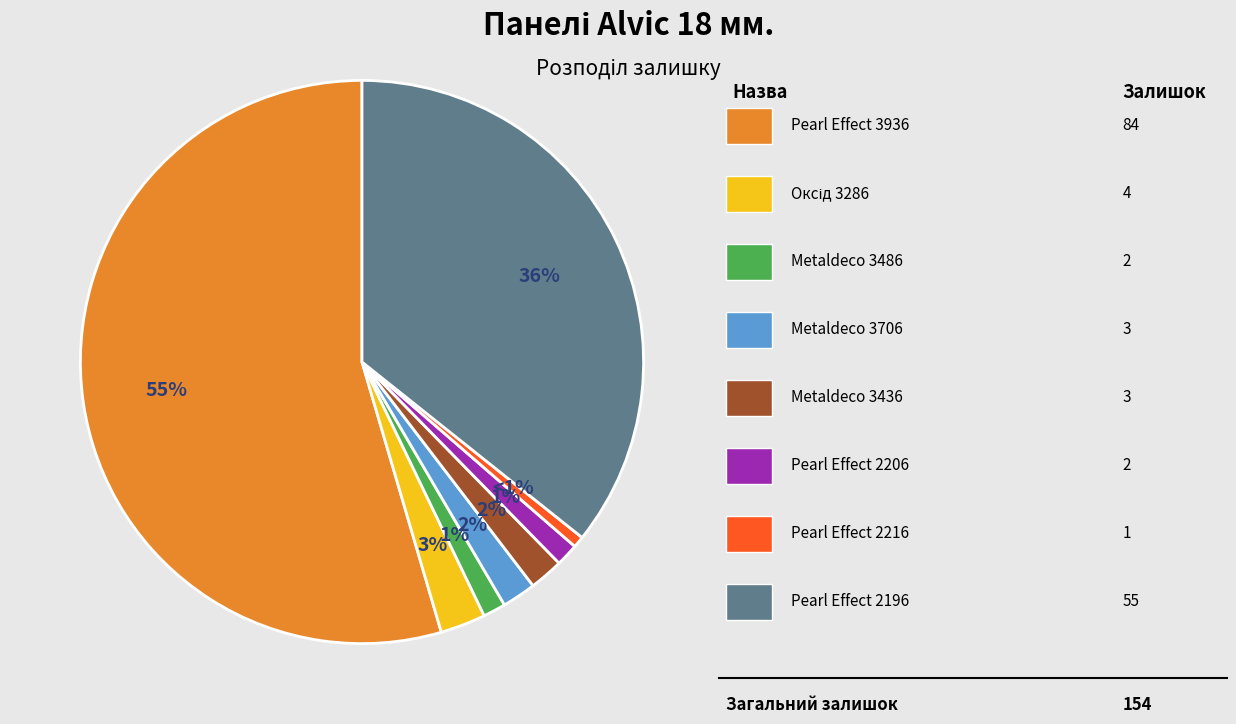

To the nearest percent, what is the average slice percentage?

12%